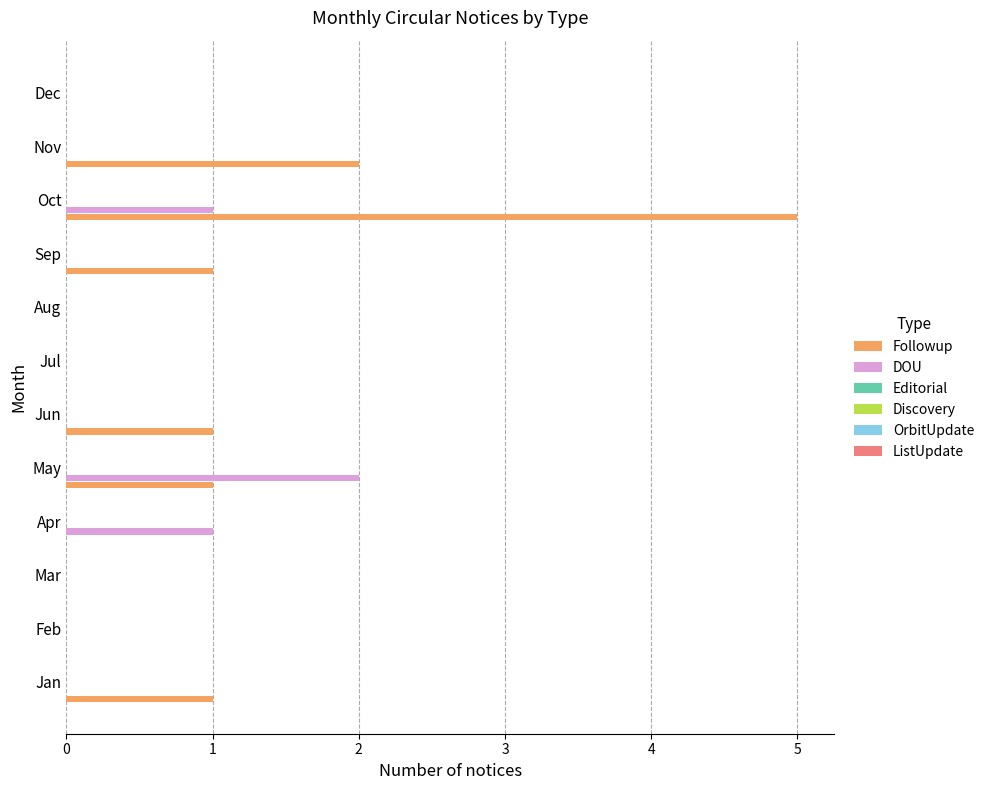

What is the sum of all DOU values?

4